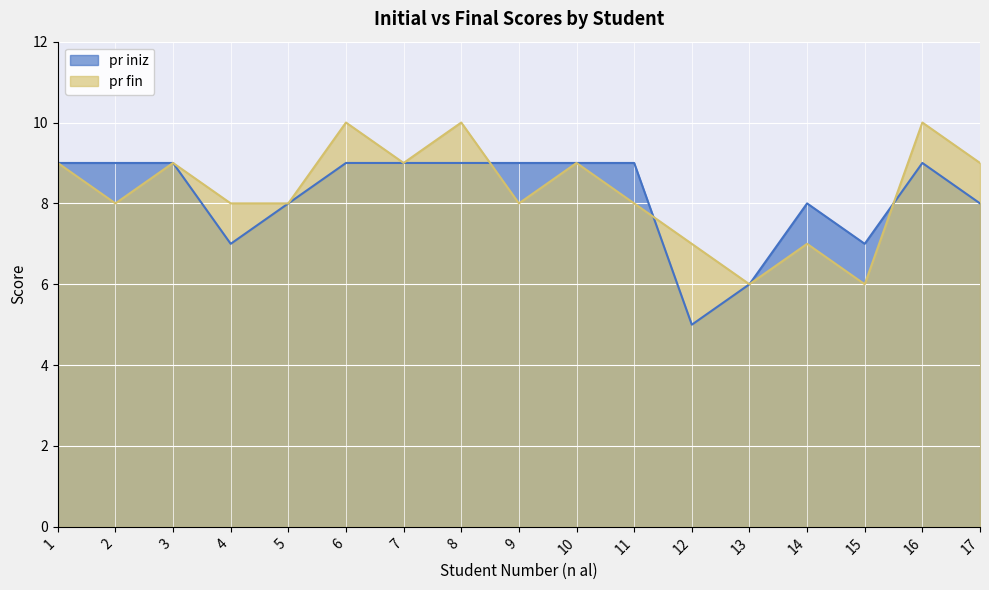

The value of pr fin at 12 is 3. True or false?

False